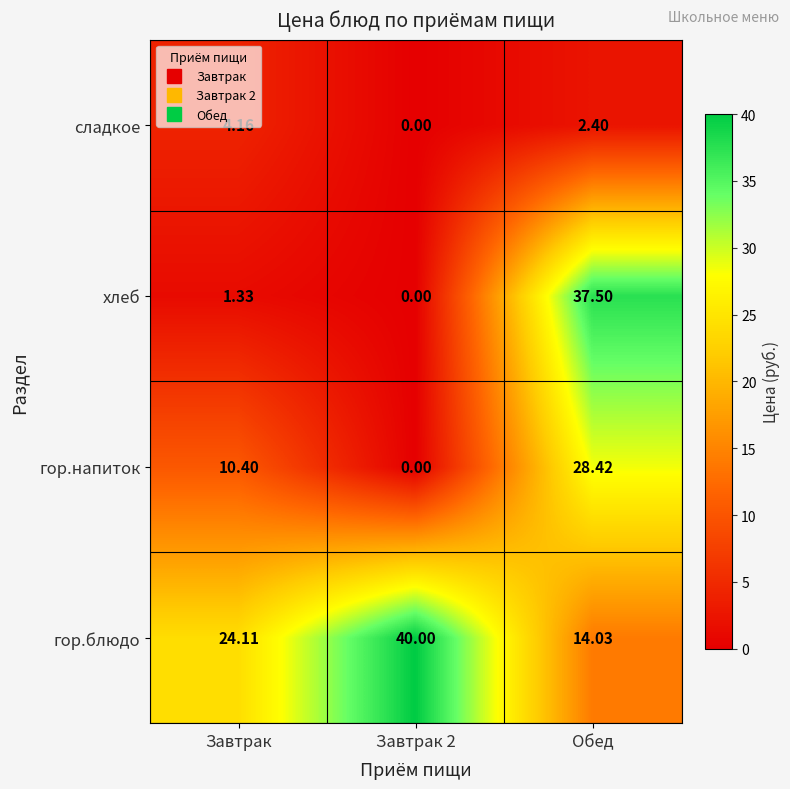

At which category is the sum across all series the highest?

Обед